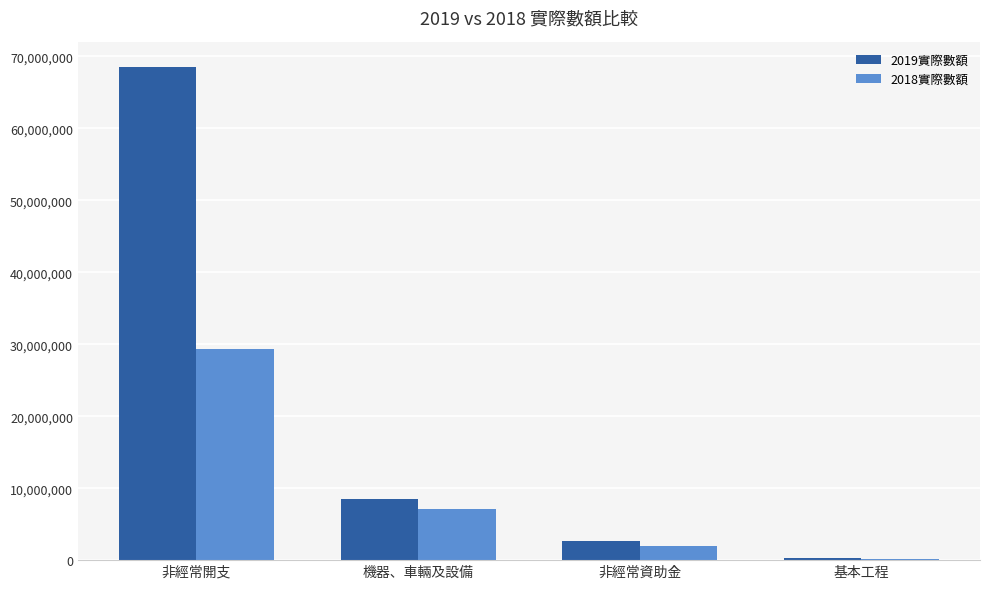

Count the number of categories in the chart.

4